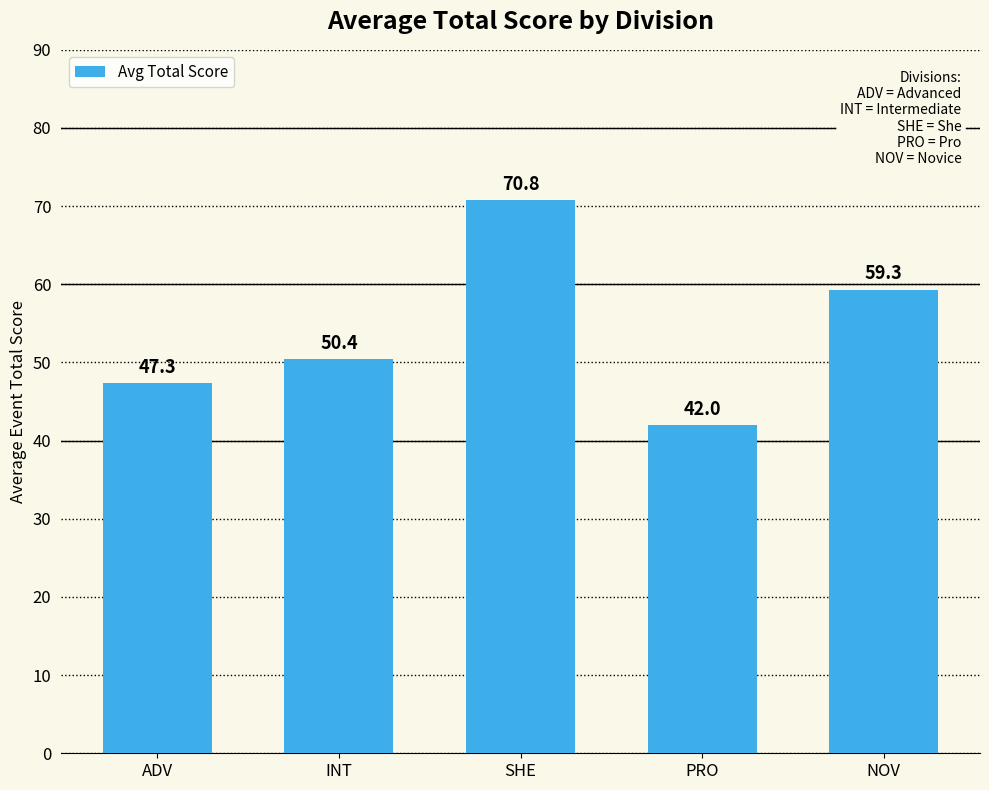

What is the sum of all values?

269.9